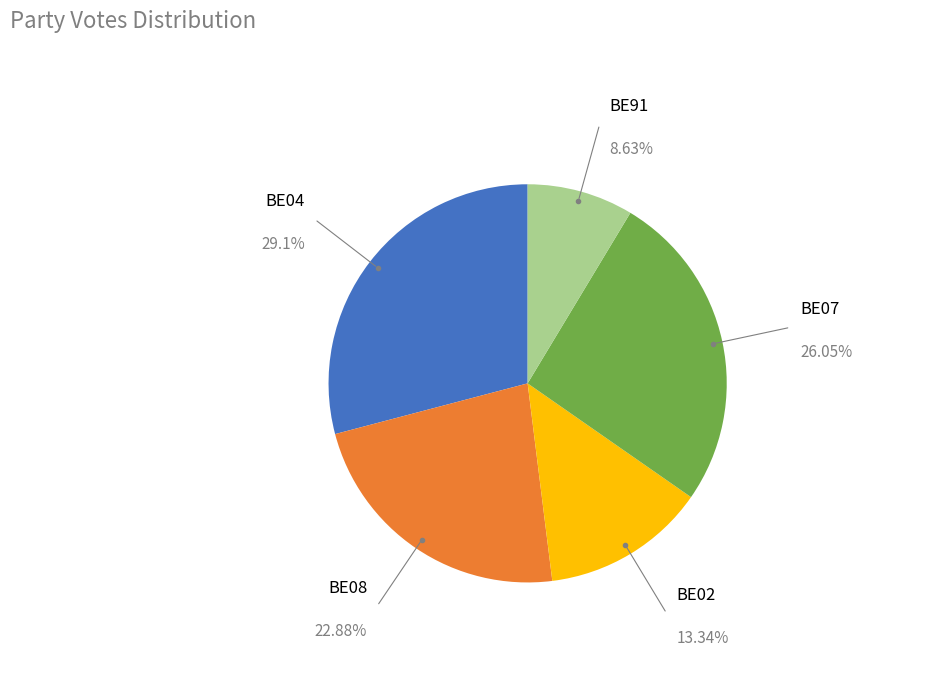

What is the smallest slice in the pie chart?

BE91